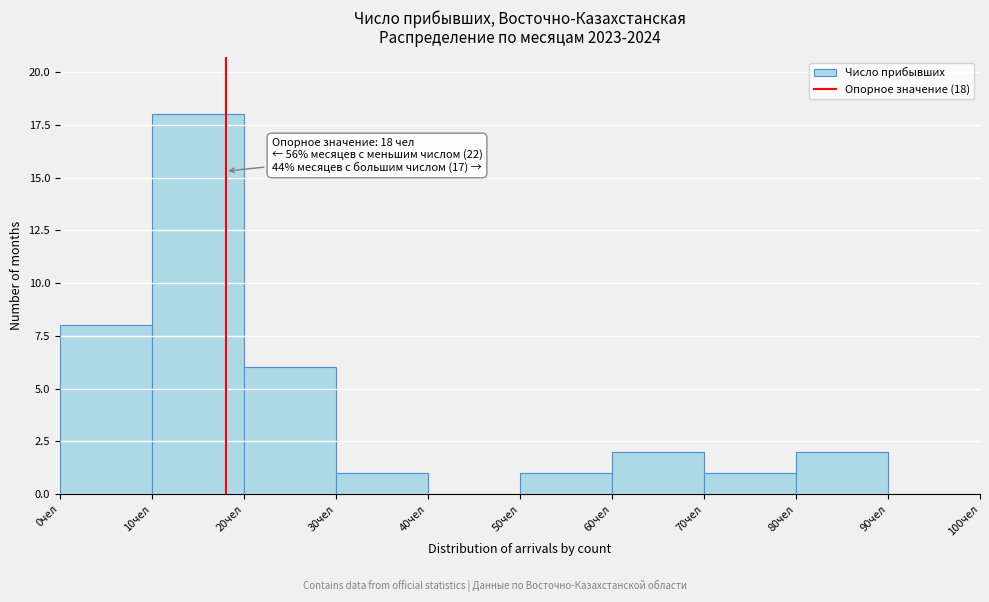

Over which range of the x-axis is the bar tallest?

10 to 20